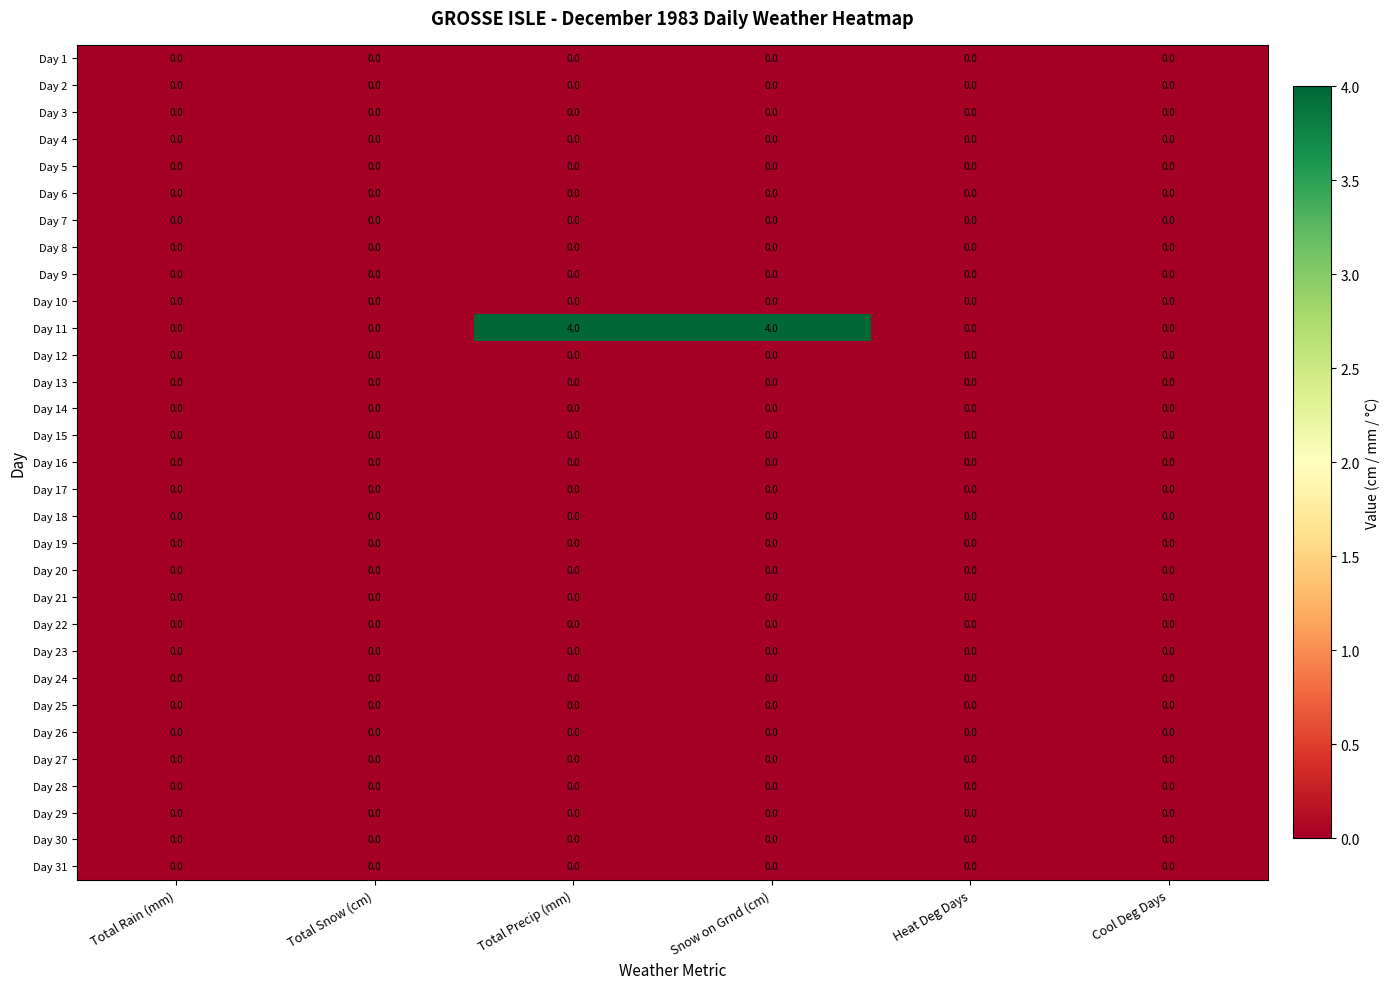

What is the maximum value shown in the chart?

4